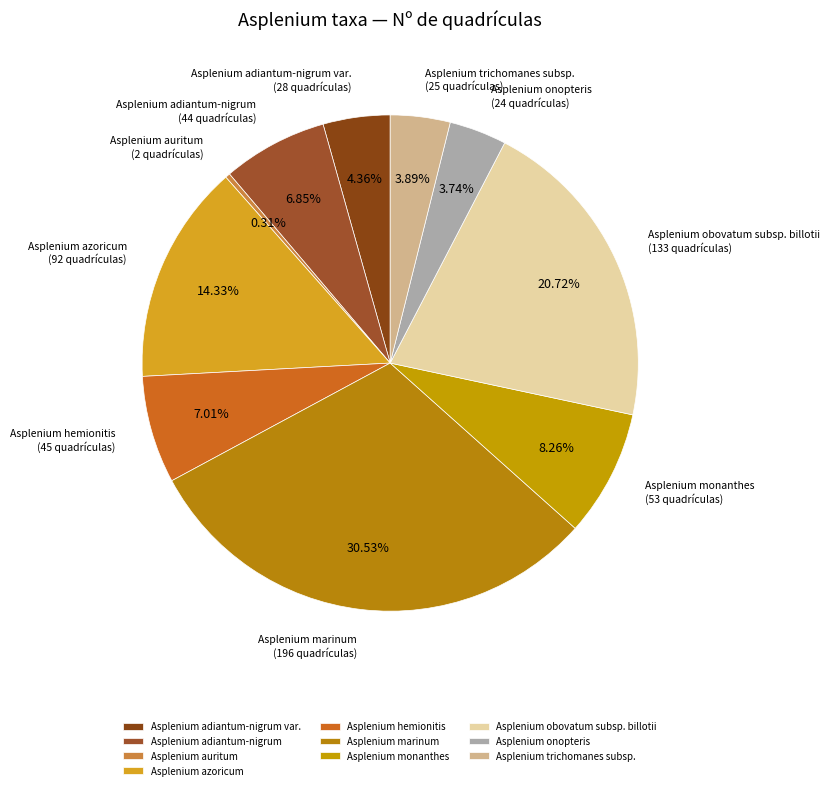

To the nearest percent, what percentage of the pie is Asplenium azoricum?

14%